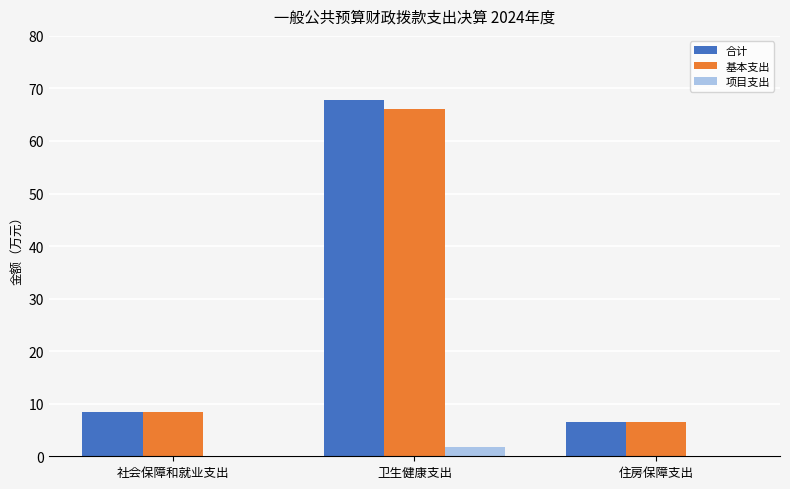

What is the average value of the 项目支出 series?

0.6